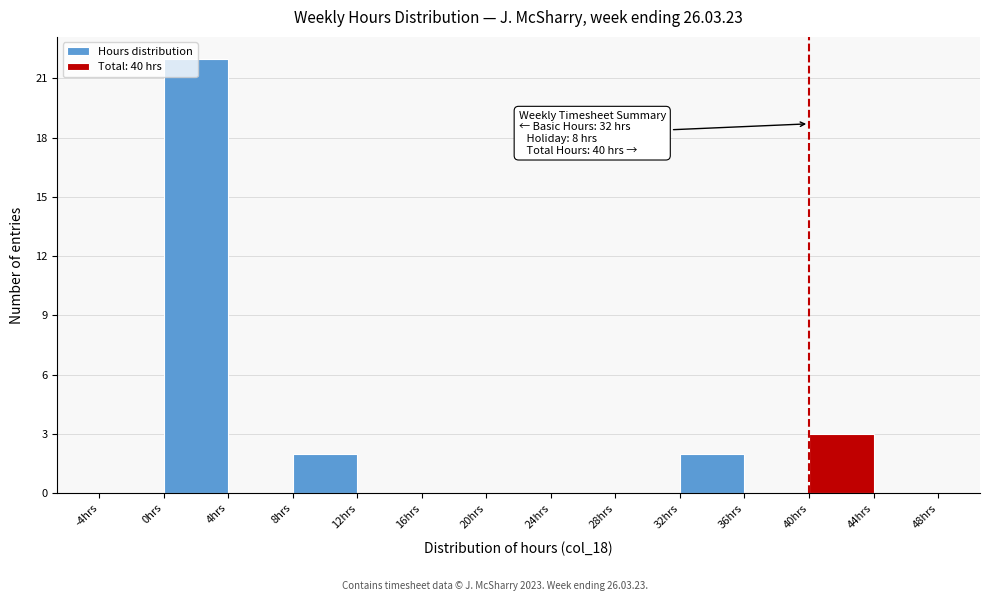

Over which range of the x-axis is the bar tallest?

0 to 4